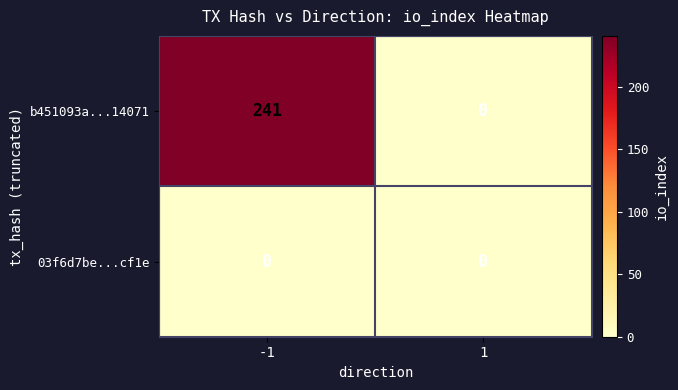

Which series has the largest range (max minus min)?

b451093a...14071